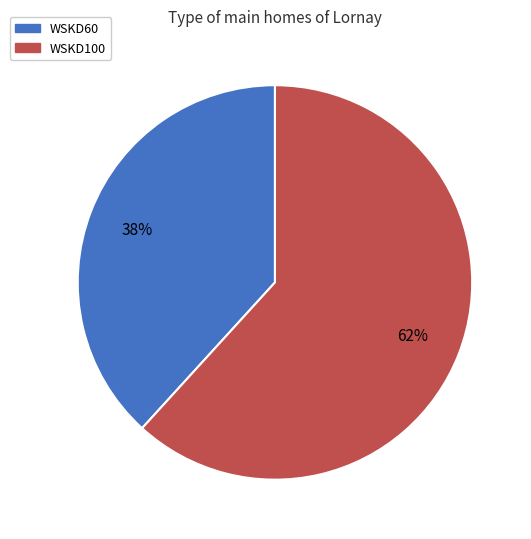

To the nearest percent, what portion does WSKD60 represent?

38%